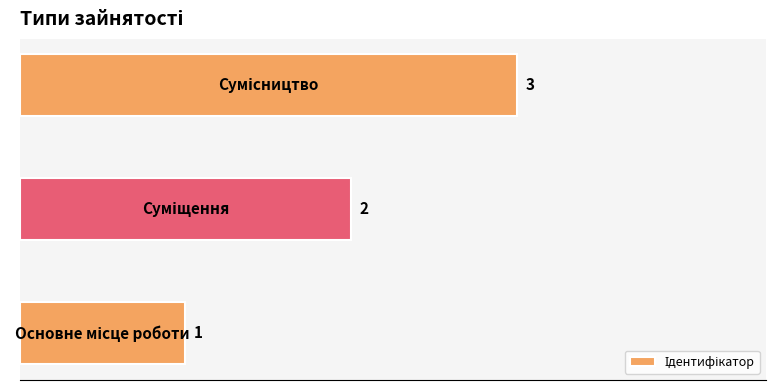

What is the greatest value displayed?

3